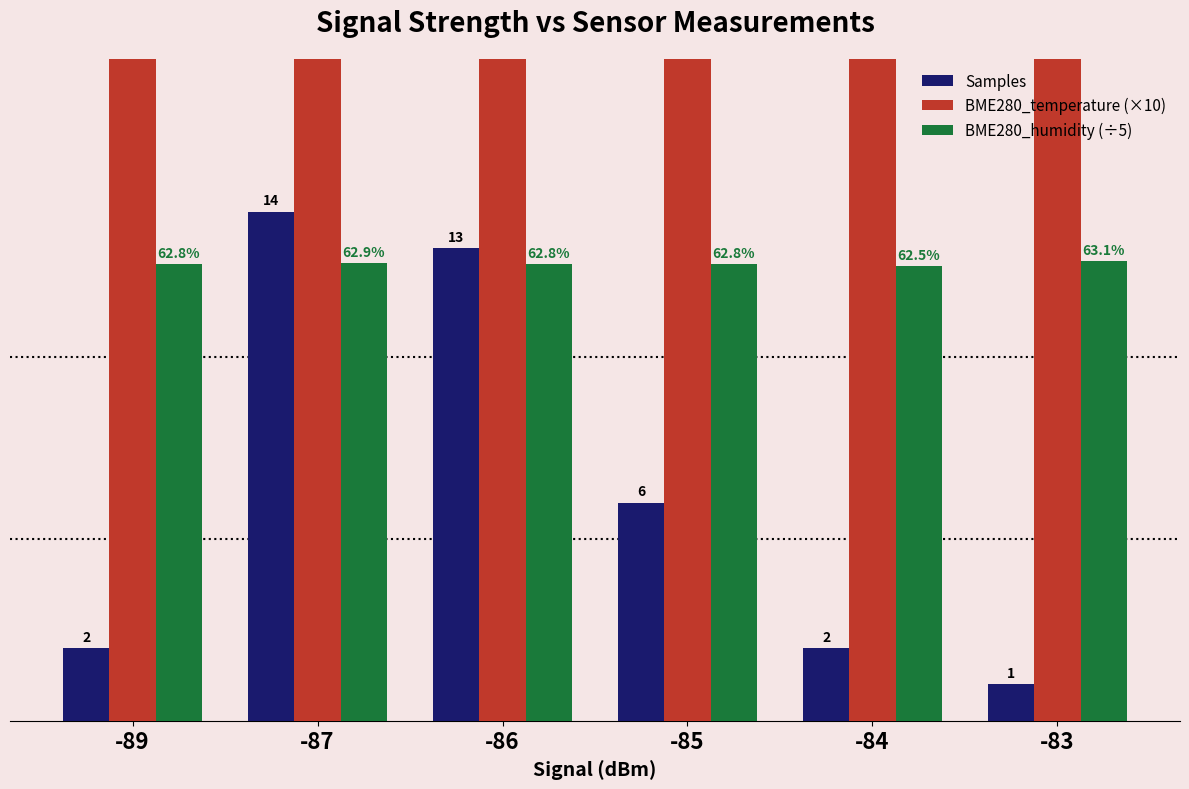

What is the value of the BME280_temperature (×10) bar at the 2nd from the left?

166.9